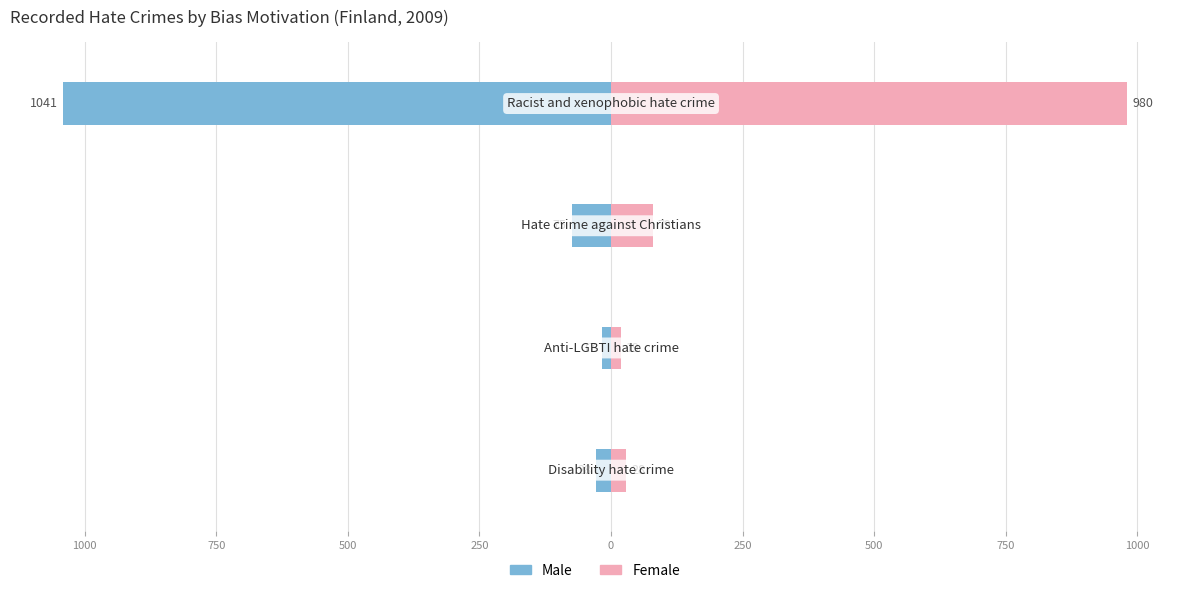

How many categories are shown in the chart?

4